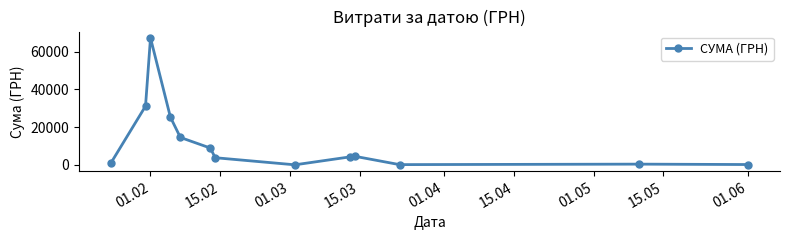

What is the difference between the maximum and second lowest values?

67224.6